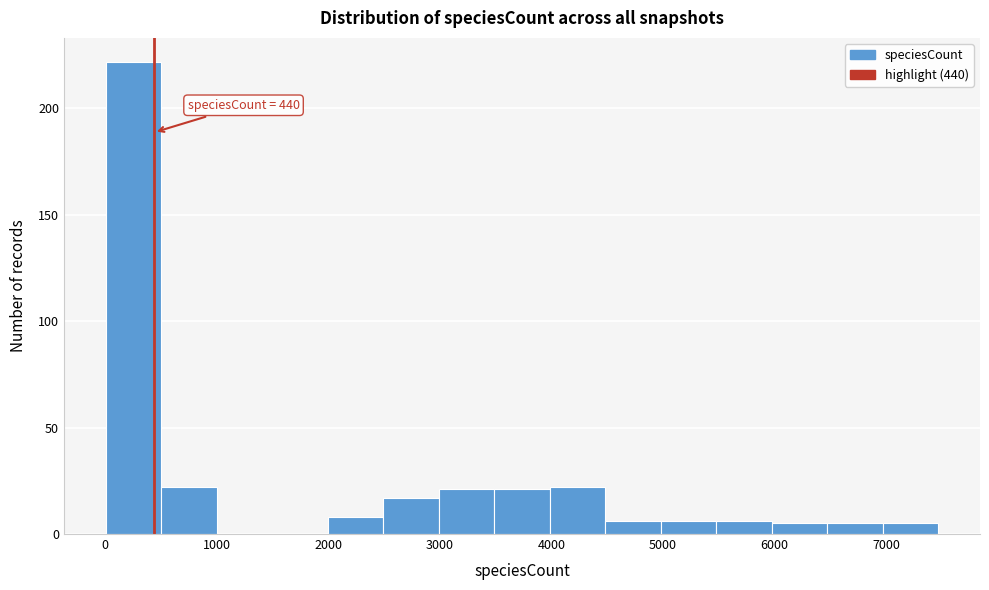

Over which range of the x-axis is the bar tallest?

0 to 500